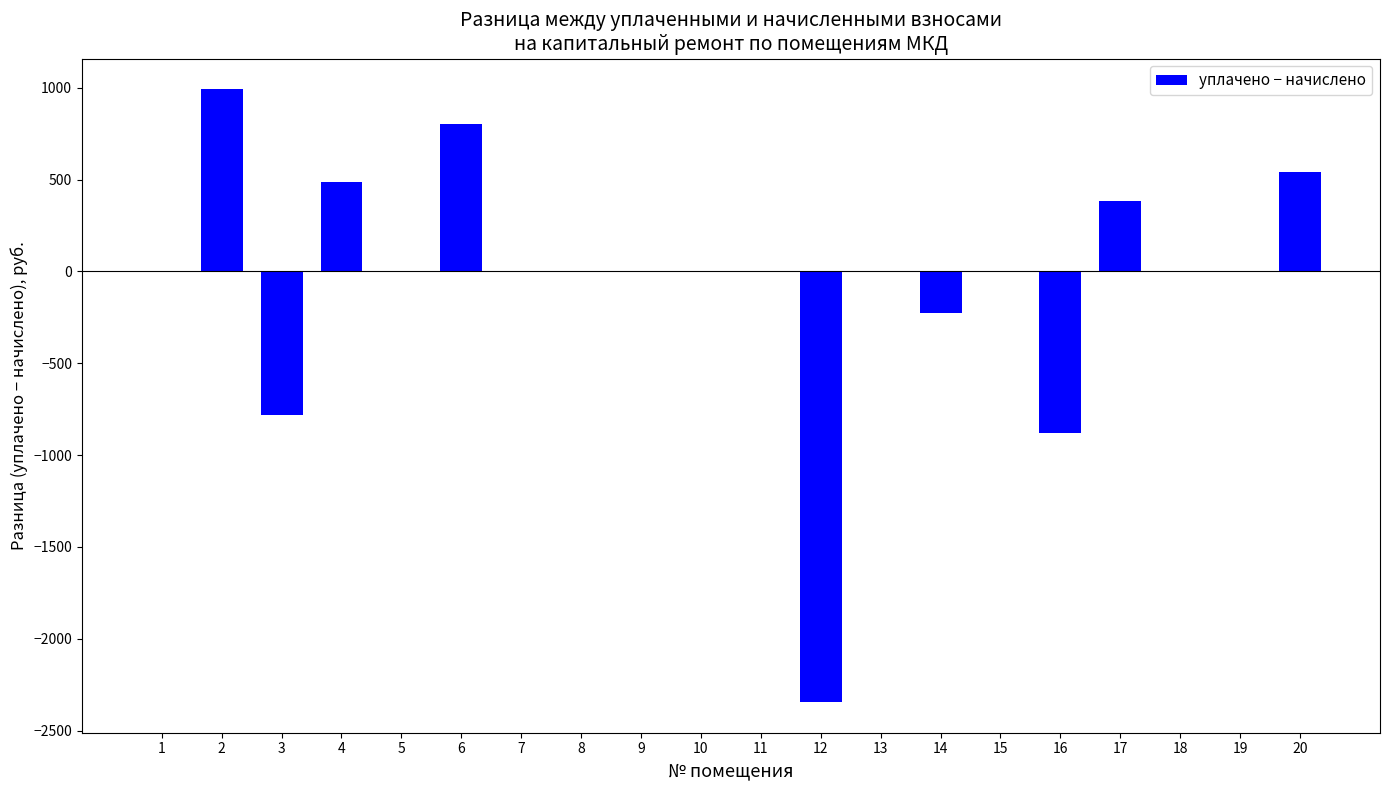

What is the sum of the values at 2 and 12?

-1352.5